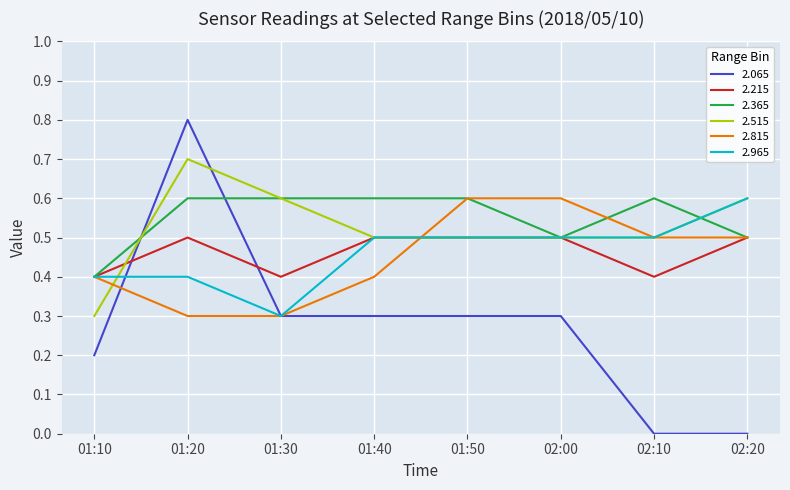

What position from the right is 02:10?

2